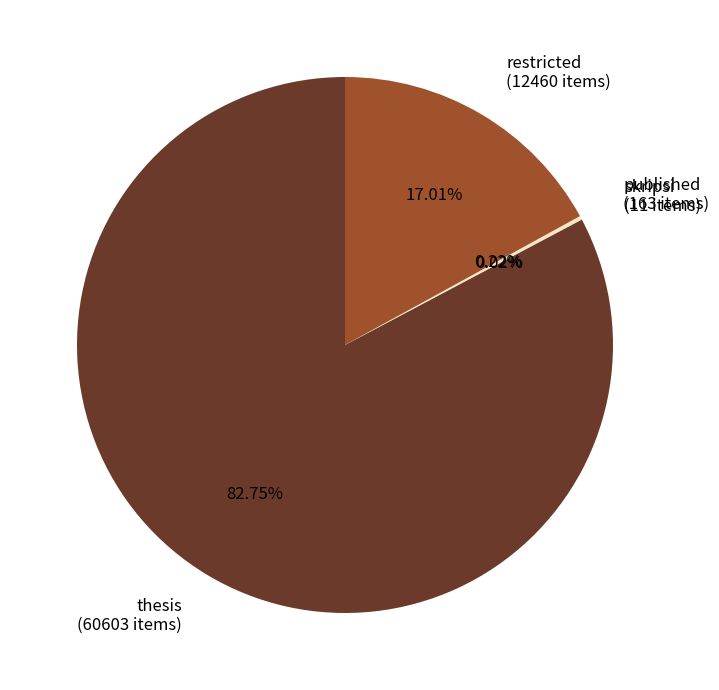

Does any single category account for the majority?

Yes